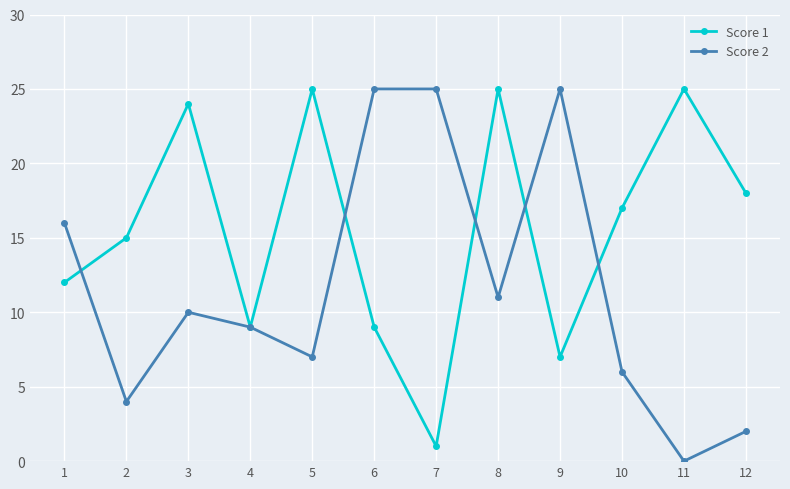

Reading left to right, extract all data points from this chart.

Score 1: 1=12	2=15	3=24	4=9	5=25	6=9	7=1	8=25	9=7	10=17	11=25	12=18
Score 2: 1=16	2=4	3=10	4=9	5=7	6=25	7=25	8=11	9=25	10=6	11=0	12=2